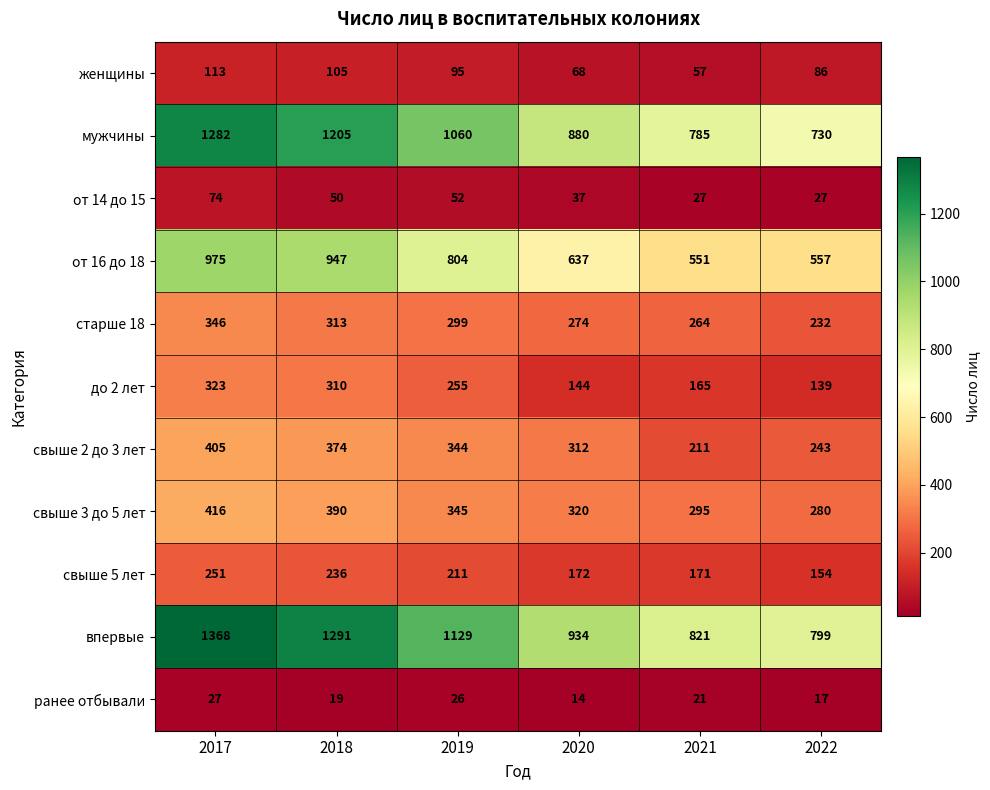

At which category does the chart reach its peak across all series?

2017